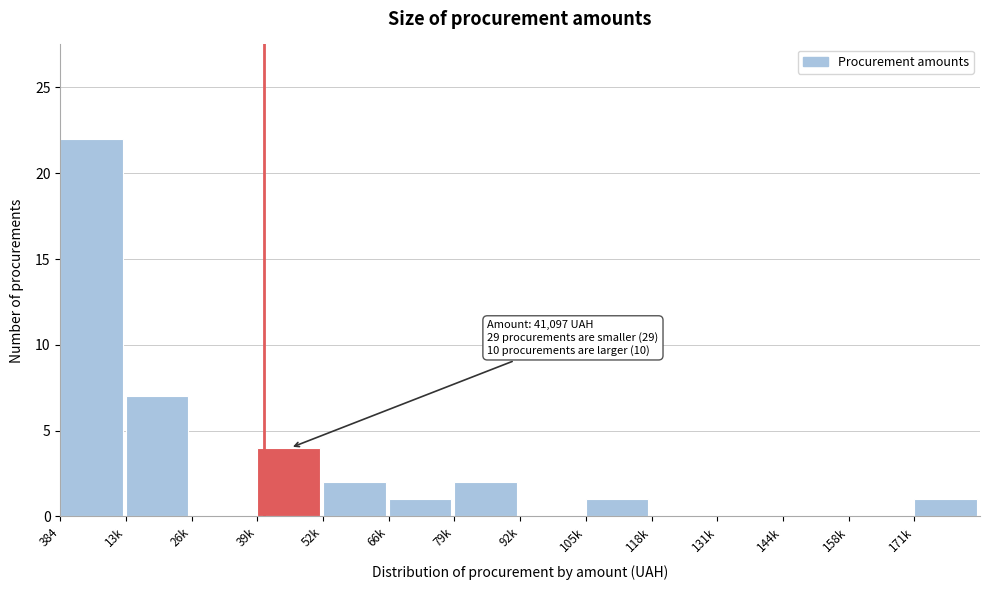

Reading left to right, extract all data points from this chart.

384=22	13k=7	26k=0	39k=4	52k=2	66k=1	79k=2	92k=0	105k=1	118k=0	131k=0	144k=0	158k=0	171k=1